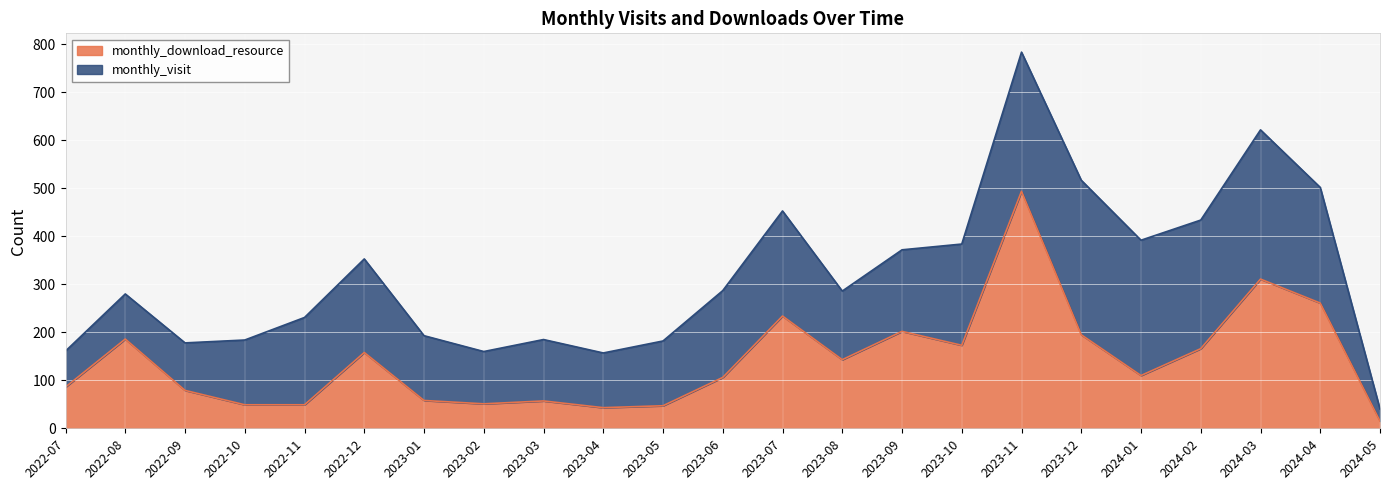

What is the sum of the values at 2023-12 and 2023-01?

253